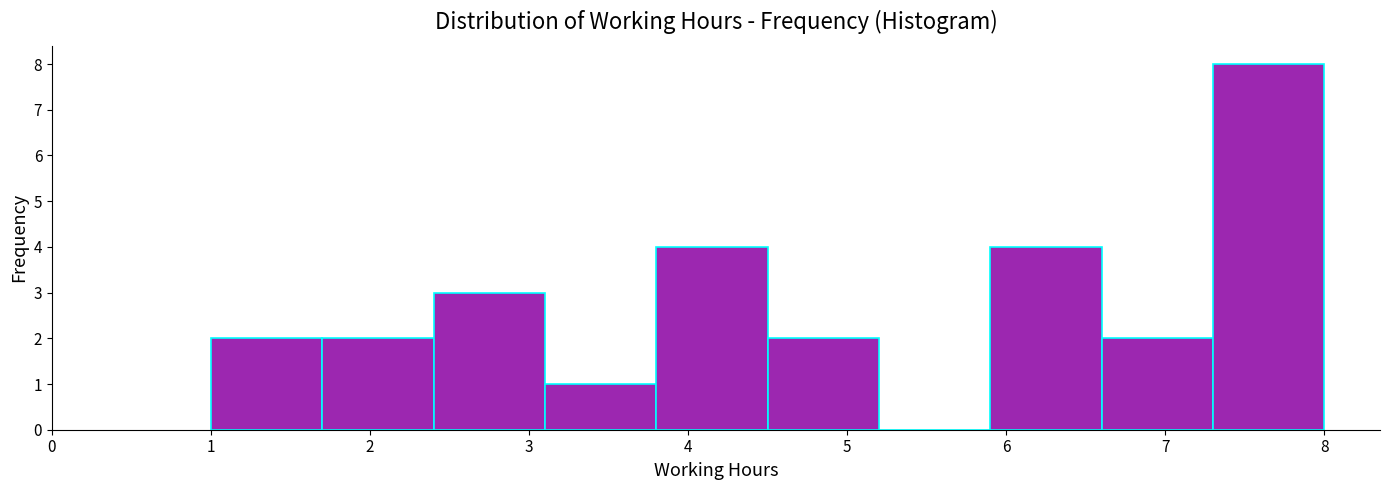

Reading left to right, list every bar in this chart as the range it spans on the x-axis followed by its height. The values are not printed on the chart, so give them approximately, as read against the axis.

1.0 to 1.7: 2
1.7 to 2.4: 2
2.4 to 3.1: 3
3.1 to 3.8: 1
3.8 to 4.5: 4
4.5 to 5.2: 2
5.2 to 5.9: 0
5.9 to 6.6: 4
6.6 to 7.3: 2
7.3 to 8.0: 8